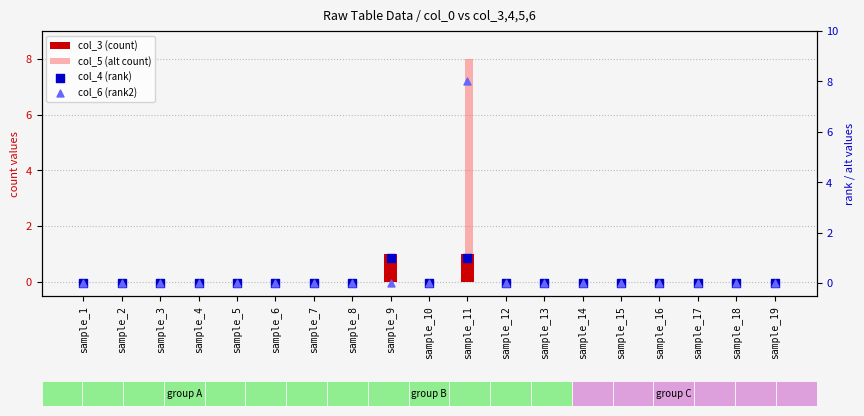

Which series has the largest total across all categories?

col_5 (alt count)